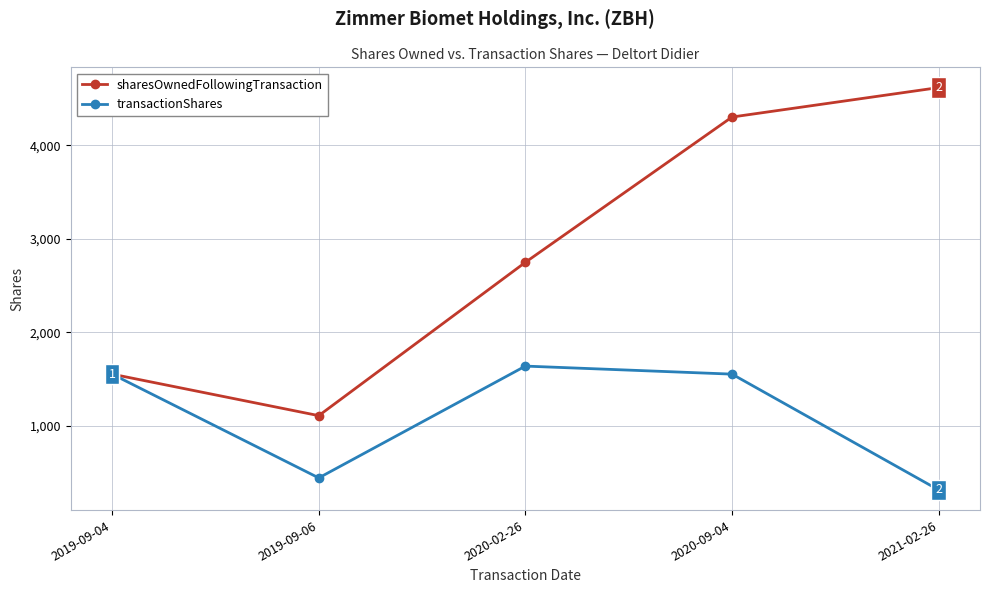

What is the maximum value shown in the chart?

4619